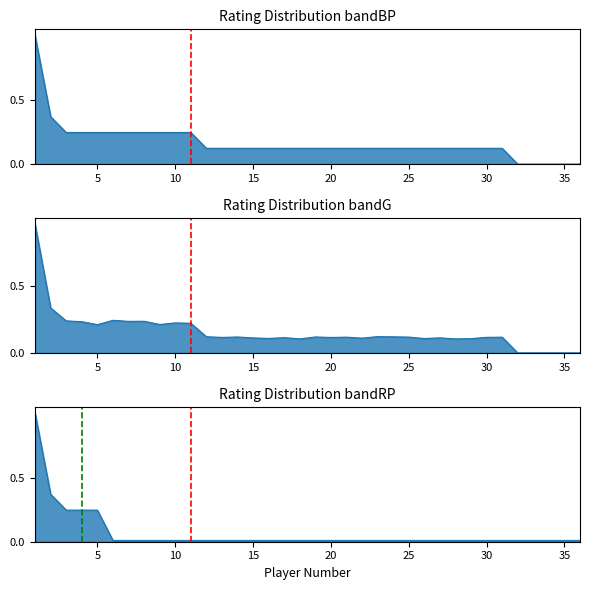

How many data points are above 0?

31